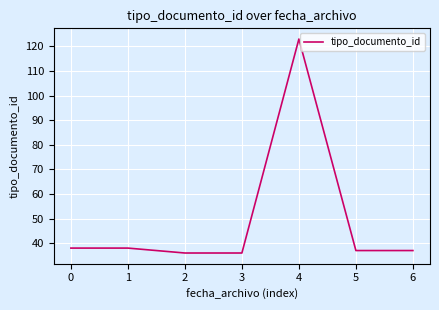

What is the ratio of the value at 5 to the value at 4?

0.3